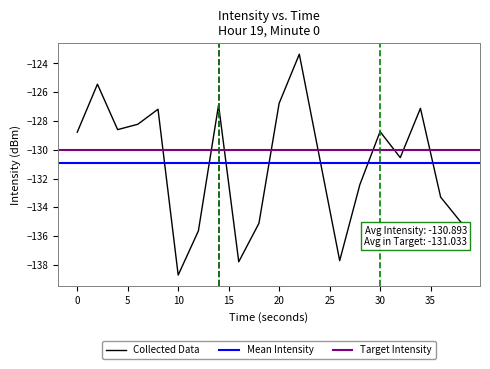

What is the minimum value for Collected Data?

-138.7